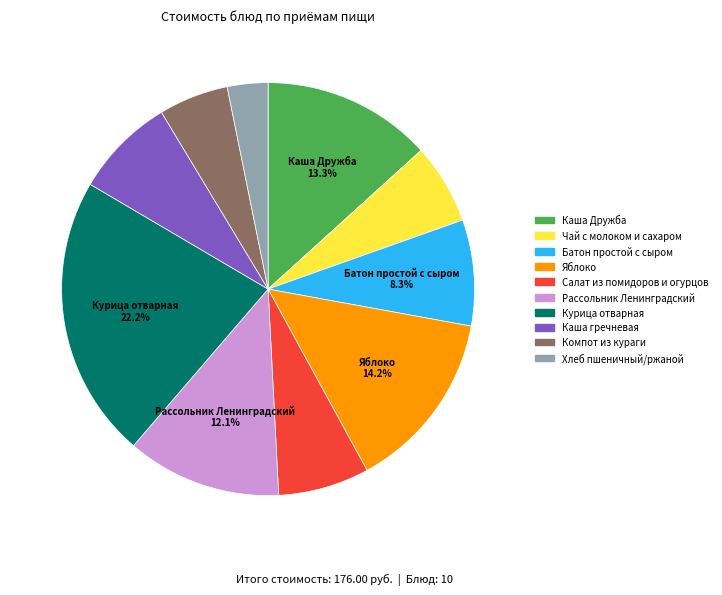

What is the smallest slice in the pie chart?

Хлеб пшеничный/ржаной